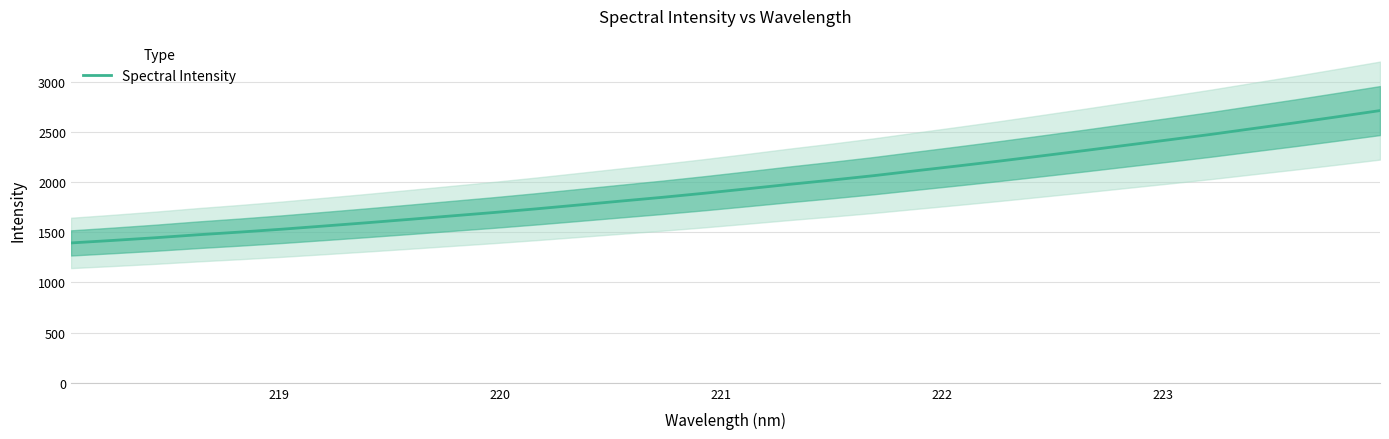

What is the maximum value for Spectral Intensity?

2713.1